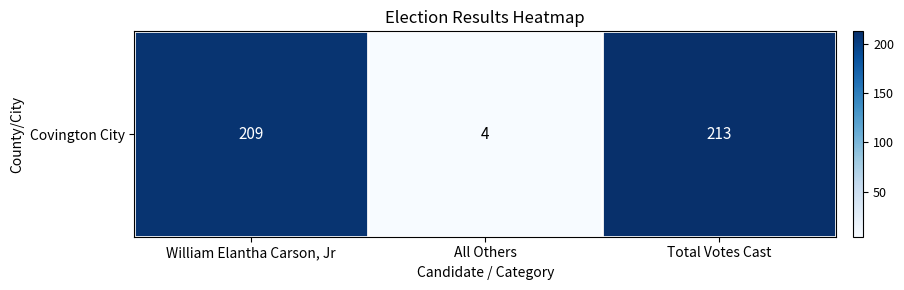

The chart shows a value of 6 at All Others. True or false?

False